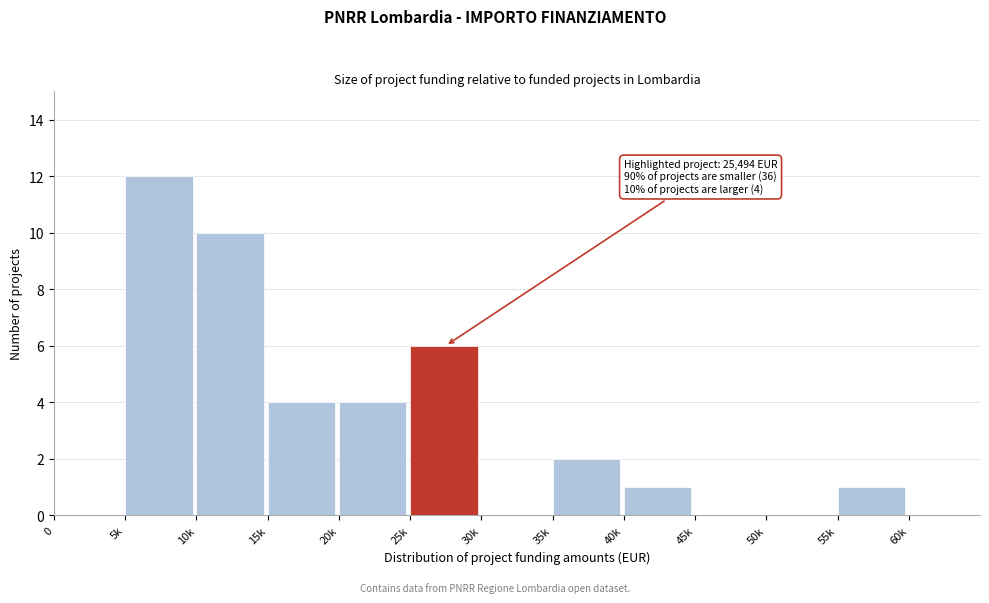

Reading left to right, list all the values displayed in this chart.

0=0	5k=12	10k=10	15k=4	20k=4	25k=6	30k=0	35k=2	40k=1	45k=0	50k=0	55k=1	60k=0